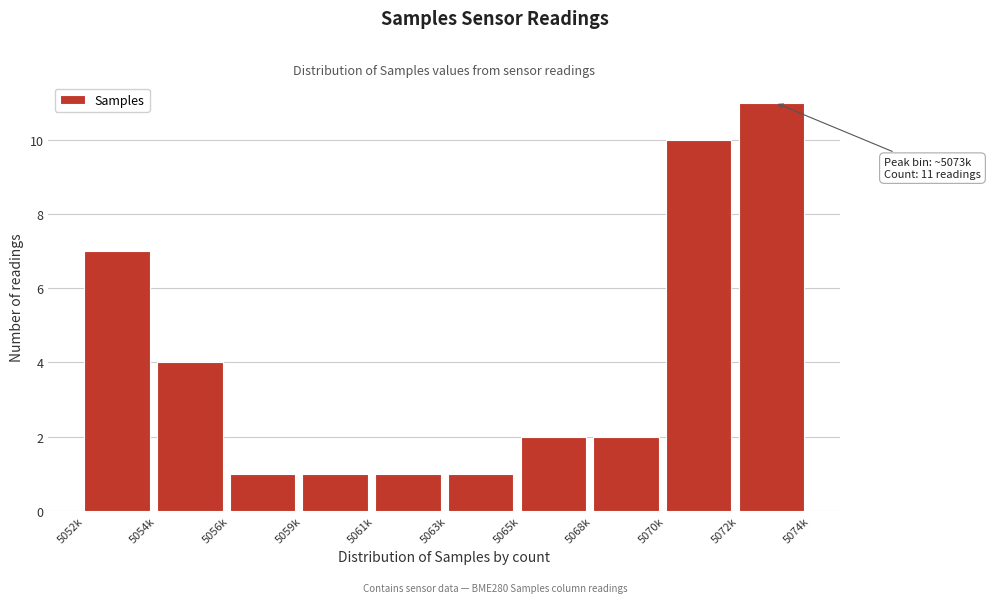

Reading left to right, transcribe all the data shown in this chart.

7	4	1	1	1	1	2	2	10	11